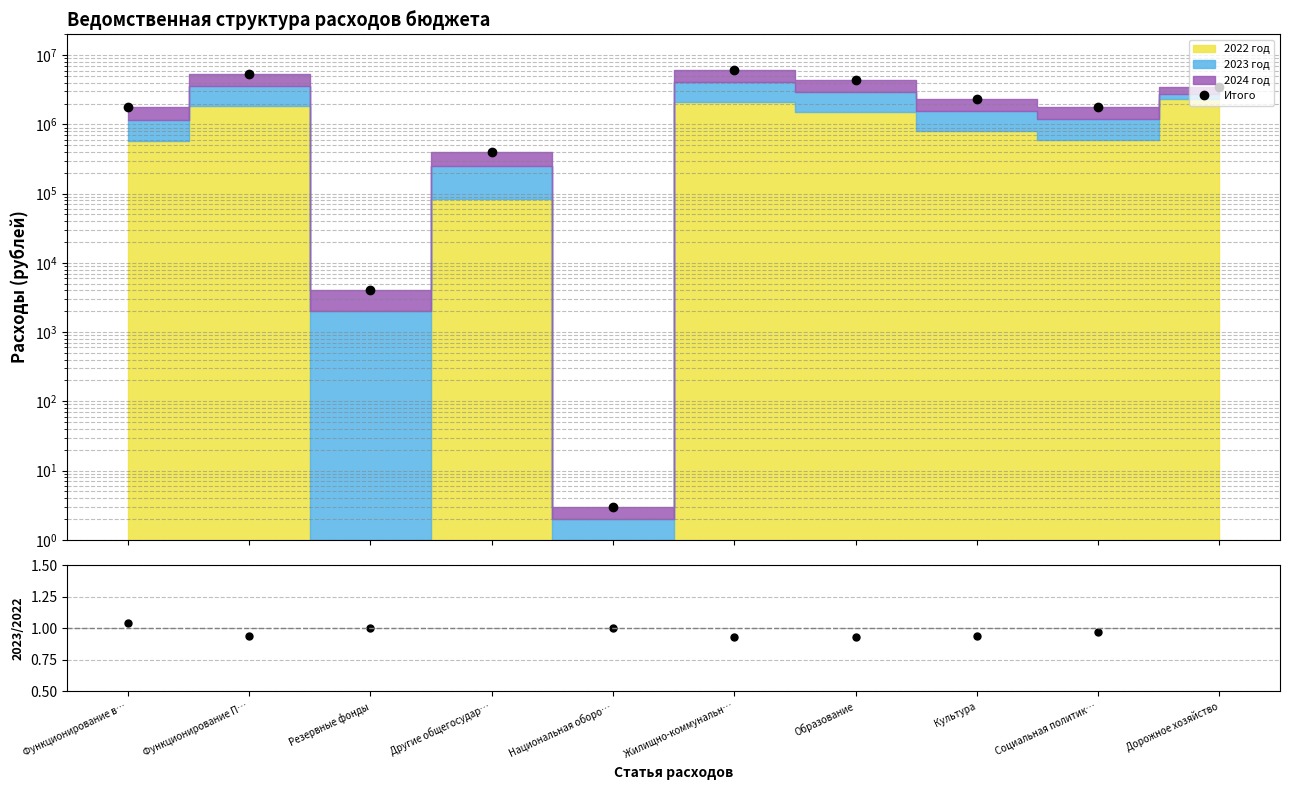

Where is the first local minimum for Итого?

Резервные фонды